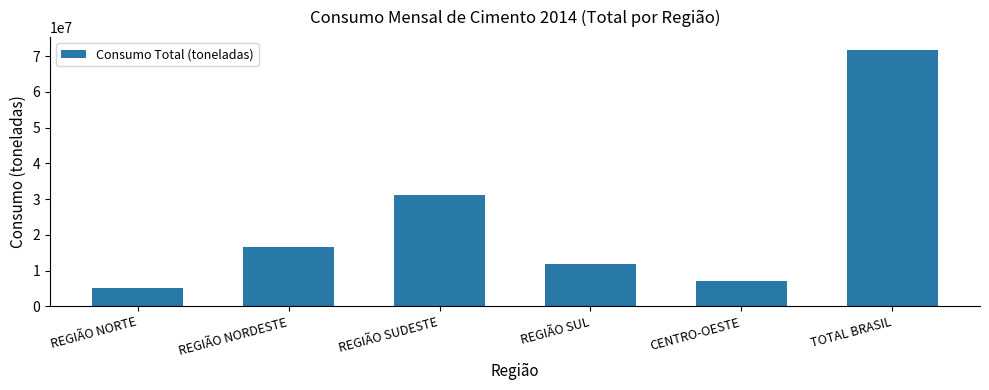

What is the difference between the second highest and second lowest values?

24240597